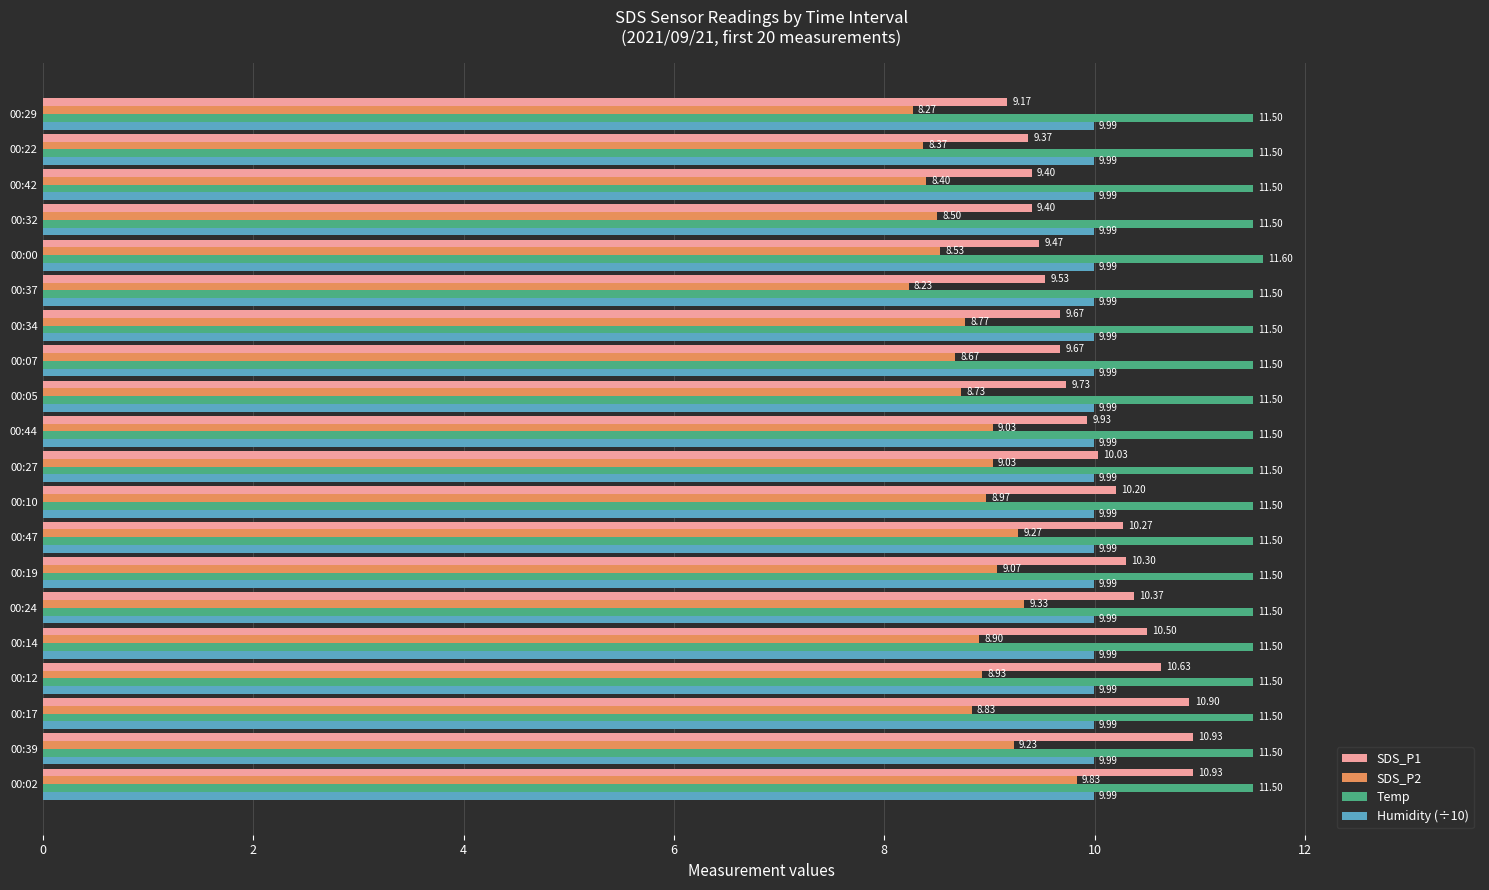

What is the sum of all SDS_P2 values?

176.9